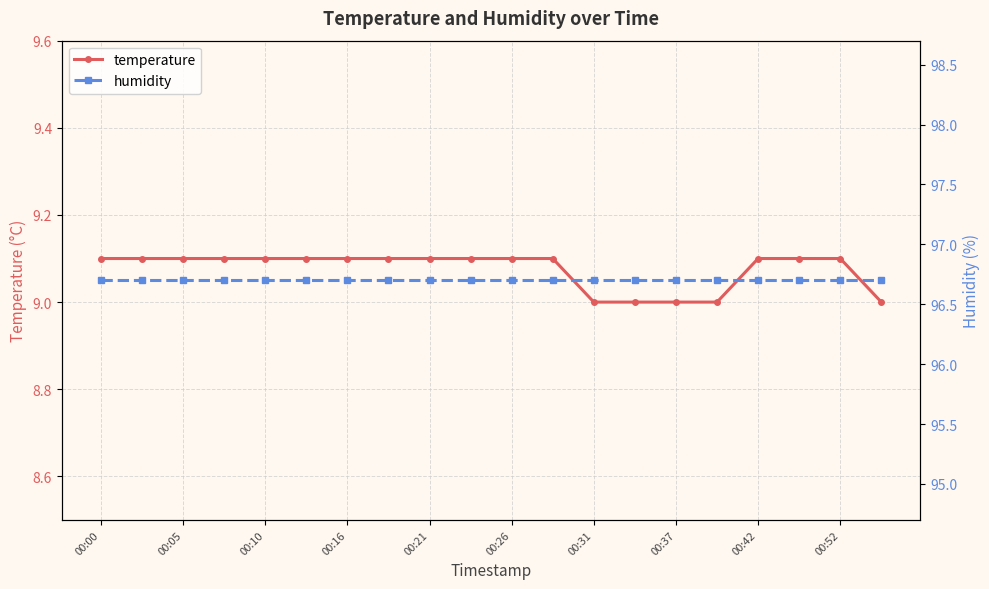

What is the spread (max minus min) of values at 15?

87.7